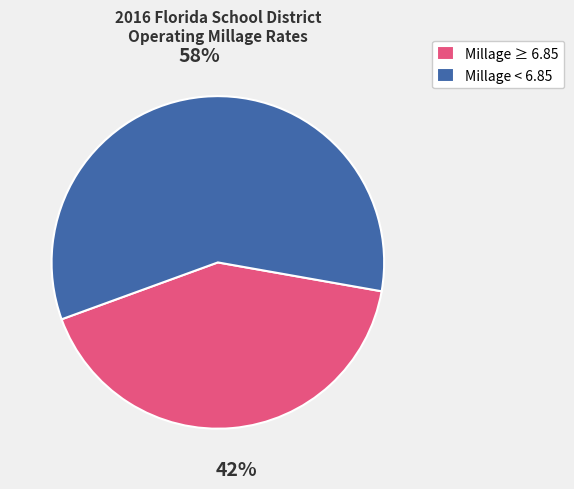

Does any single category account for the majority?

Yes